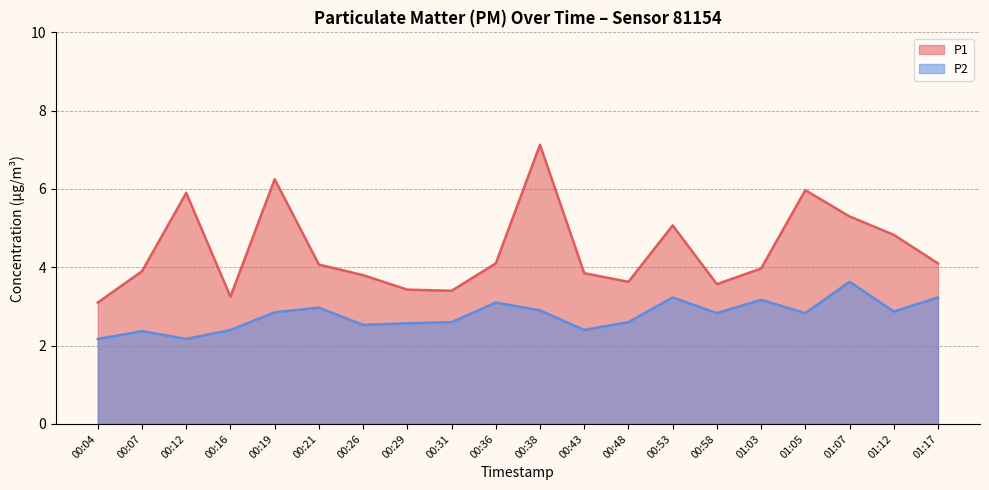

What is the label of the 8th point from the right?

00:48